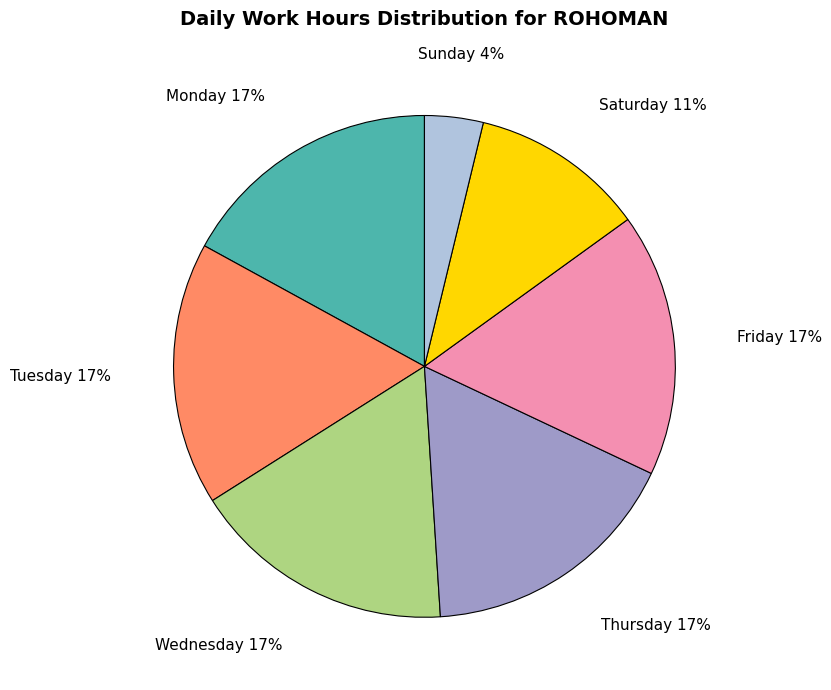

Count the number of slices in the pie.

7